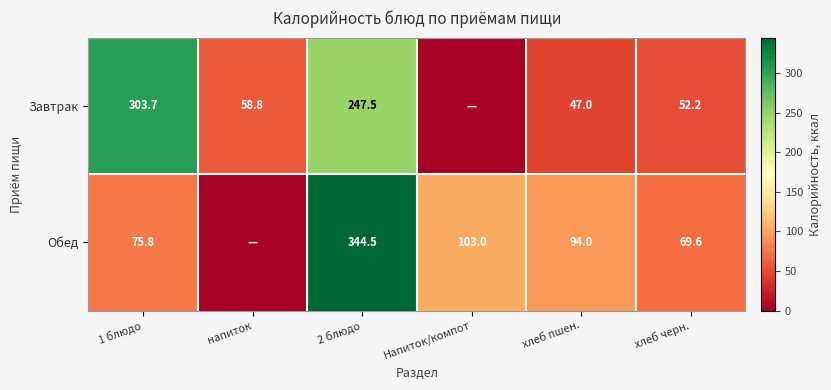

What is the difference between the Обед values at хлеб пшен. and 2 блюдо?

250.5